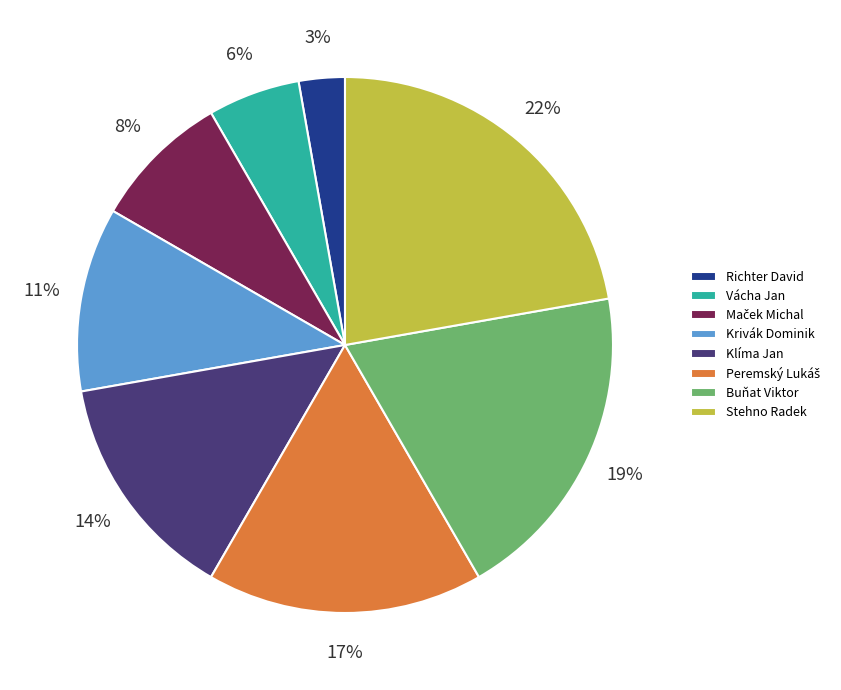

How many slices are in this pie chart?

8